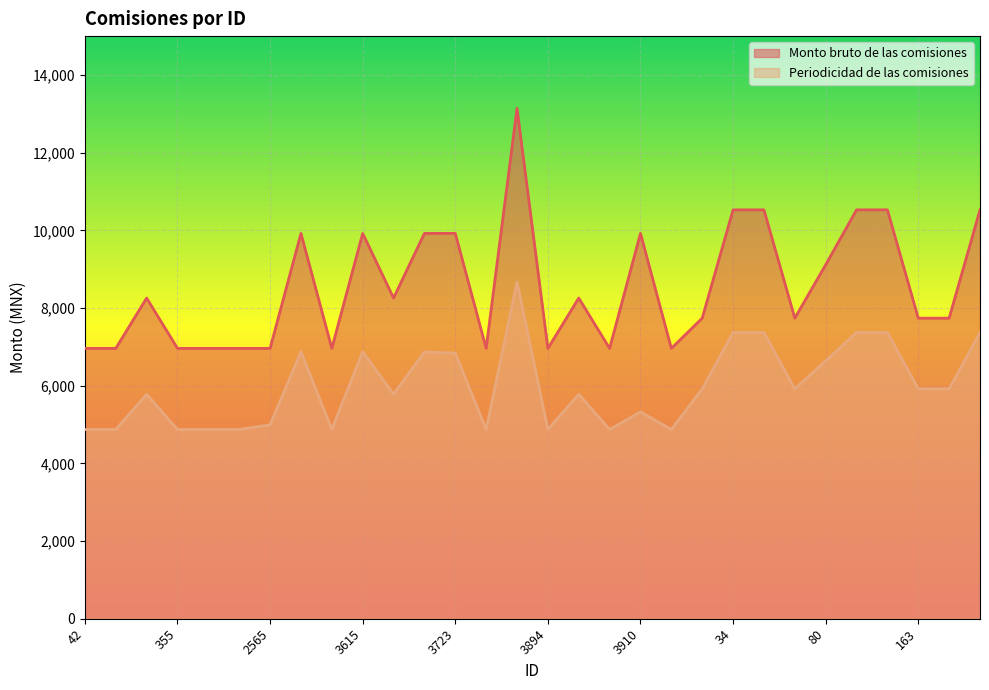

Reading left to right, extract all data points from this chart.

Monto bruto de las comisiones: 6960.0	6960.0	8256.1	6960.0	6960.0	6960.0	6960.0	9920.8	6960.0	9920.8	8256.1	9920.8	9920.8	6960.0	13139.6	6960.0	8256.1	6960.0	9920.8	6960.0	7738.2	10527.3	10527.3	7738.2	9112.2	10527.3	10527.3	7738.2	7738.2	10527.3
Periodicidad de las comisiones: 4872.0	4872.0	5779.3	4872.0	4872.0	4872.0	4992.0	6873.7	4872.0	6873.7	5779.3	6869.4	6838.8	4872.0	8672.1	4872.0	5779.3	4872.0	5325.4	4872.0	5918.2	7369.1	7369.1	5918.2	6638.2	7369.1	7369.1	5918.2	5918.2	7369.1